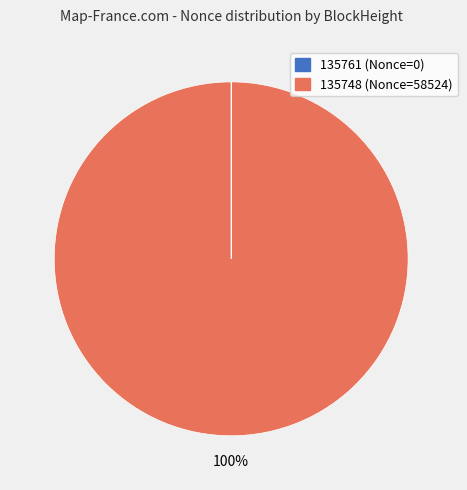

What percentage is the 135748 slice, to the nearest percent?

100%